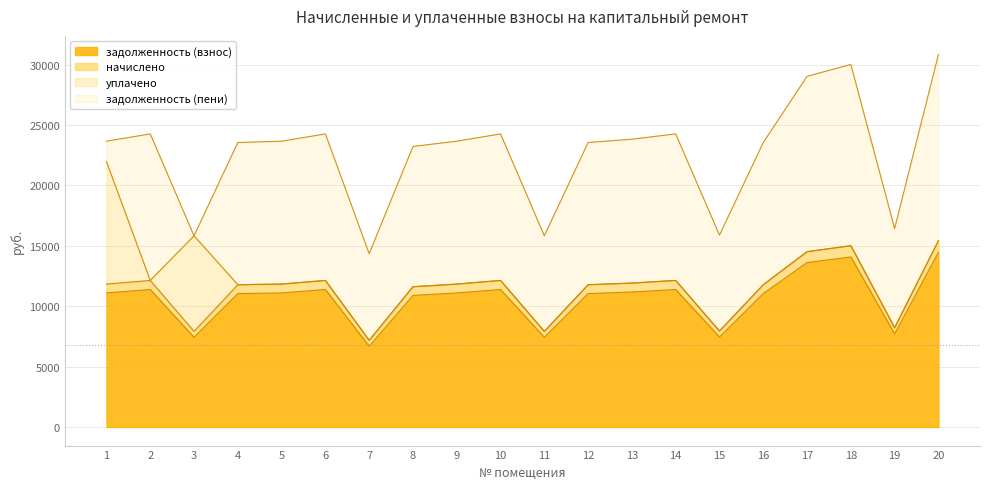

What is the lowest value of the задолженность (взнос) series?

6680.5